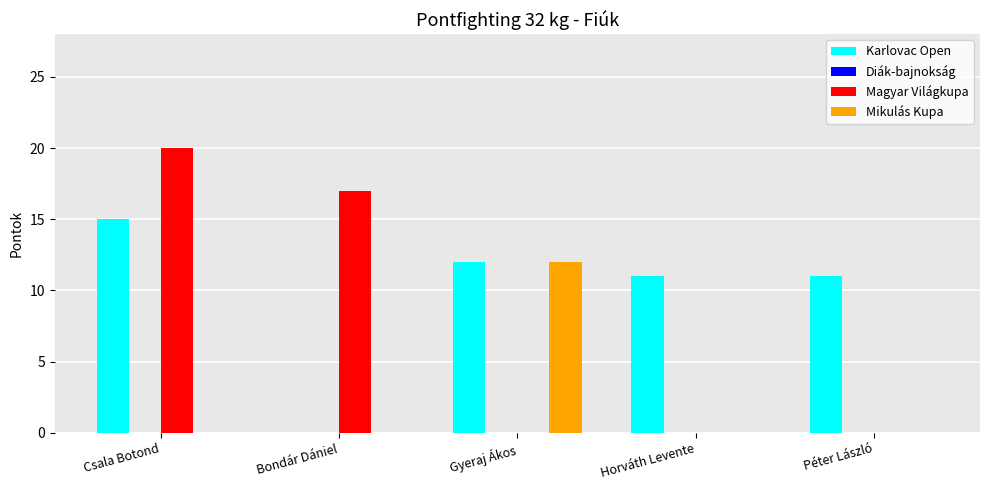

Is it true that Karlovac Open equals 0 at Bondár Dániel?

True